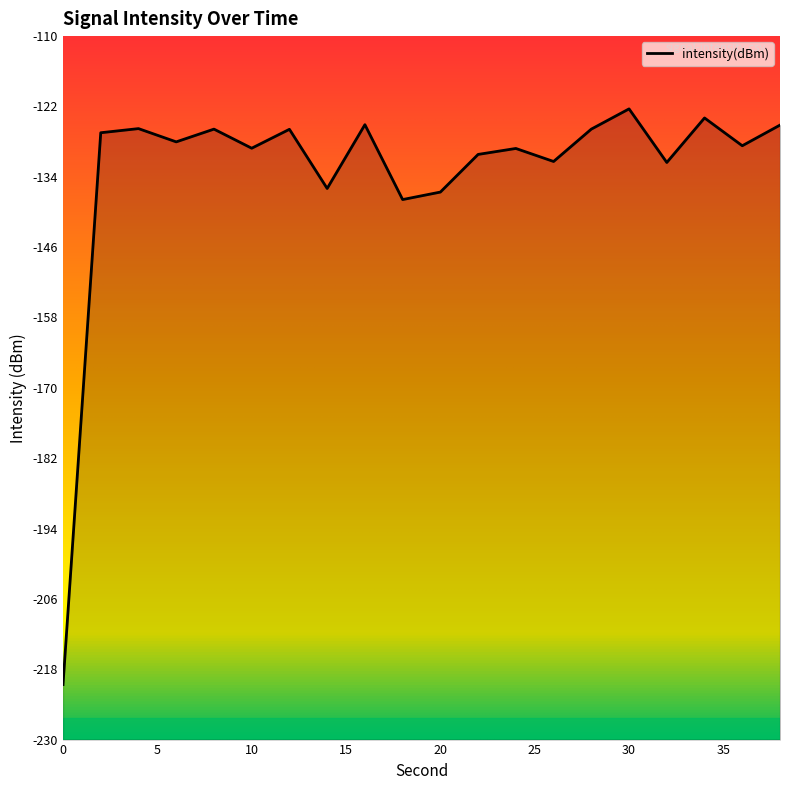

At which category does the data reach its first local peak?

4